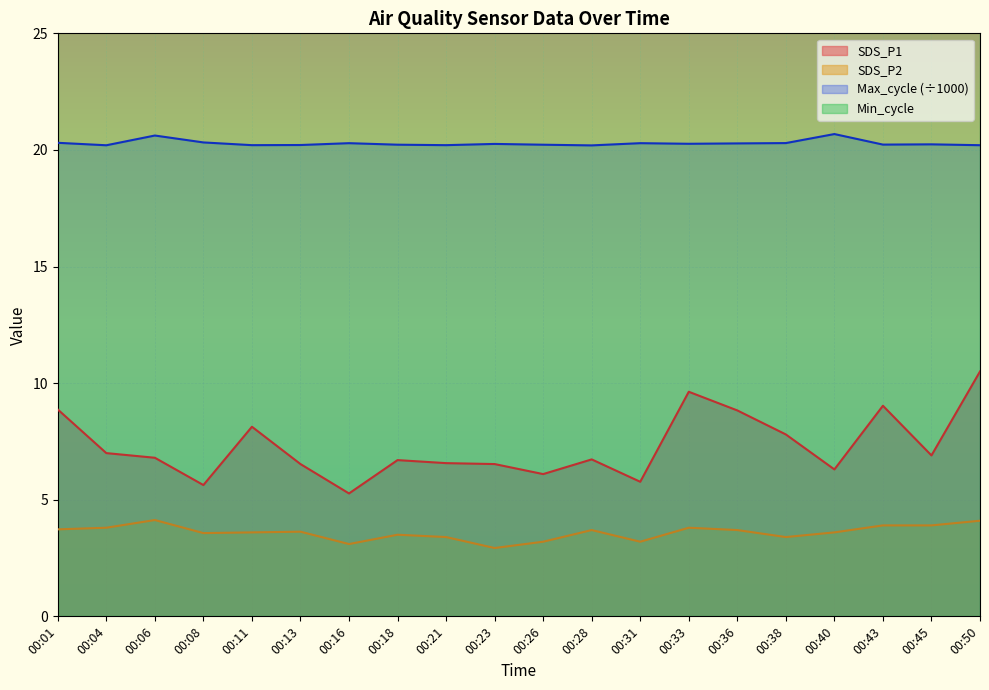

At which label does SDS_P1 reach its peak?

00:50